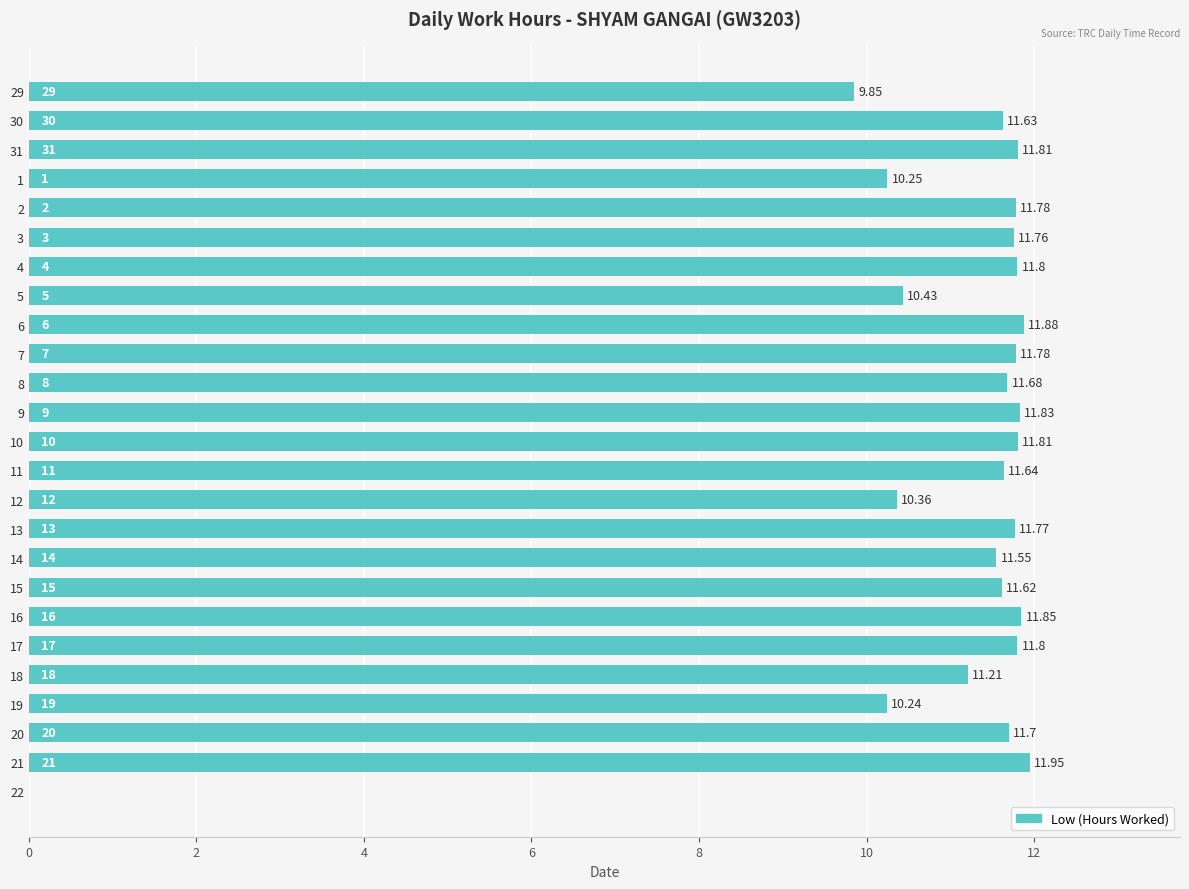

Which has a higher value, 29 or 4?

4